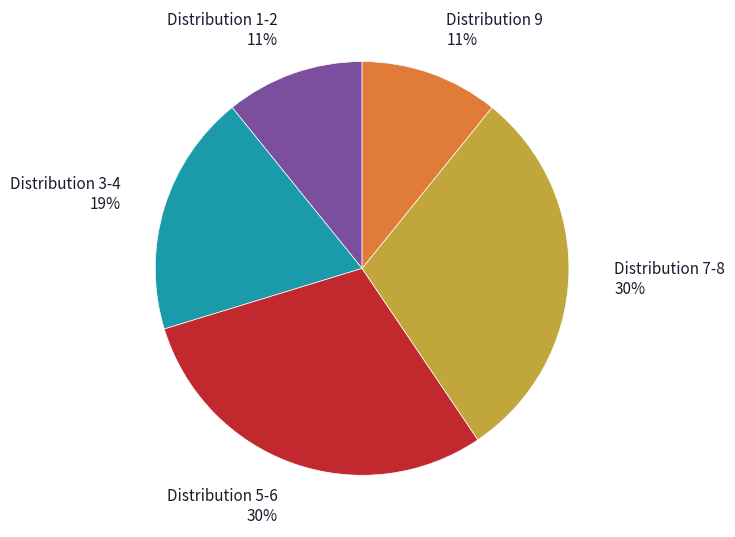

Combined, do Distribution 1-2 11% and Distribution 7-8 30% account for over 50%?

No